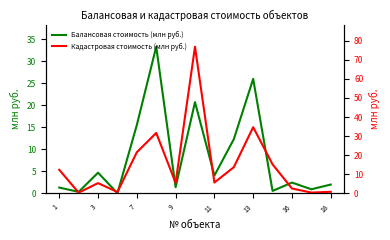

True or false: Кадастровая стоимость (млн руб.) has more than 0 interior local peaks.

True